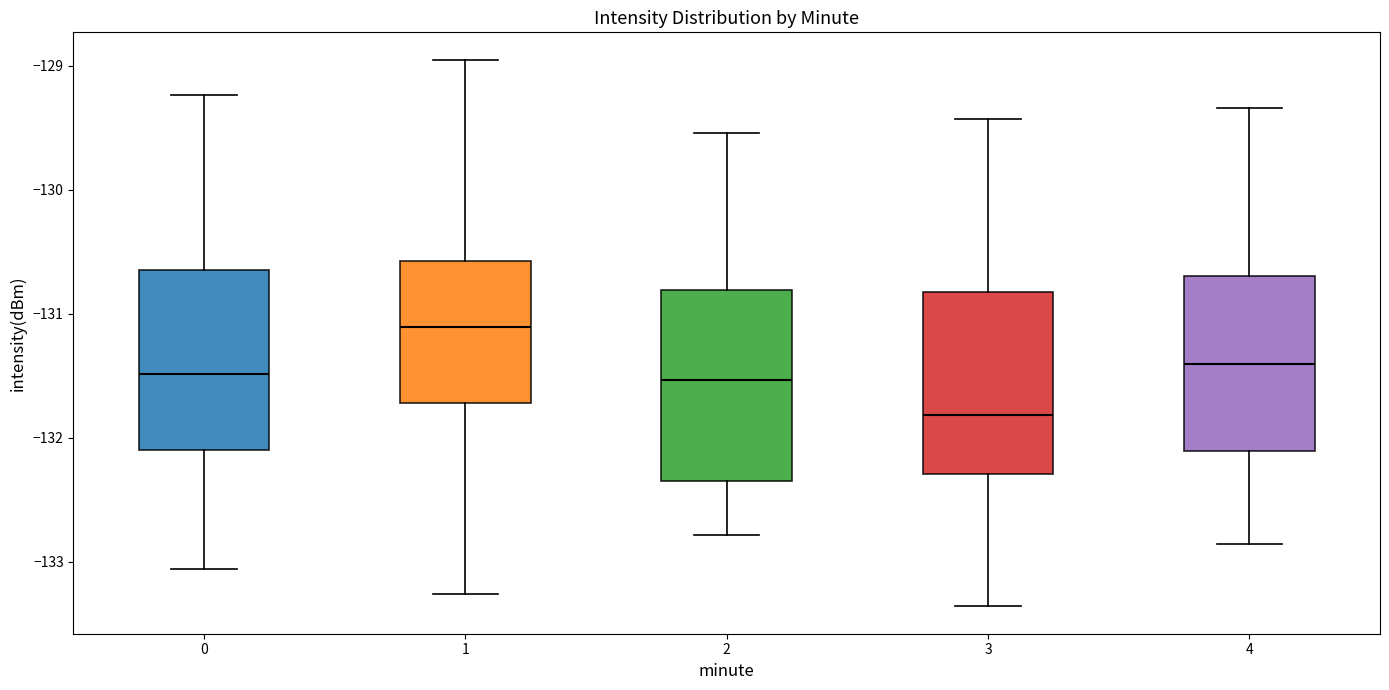

Where does the median line of the box at x = 3 sit on the y-axis? The values are not printed on the chart, so give them approximately, as read against the axis.

-131.8